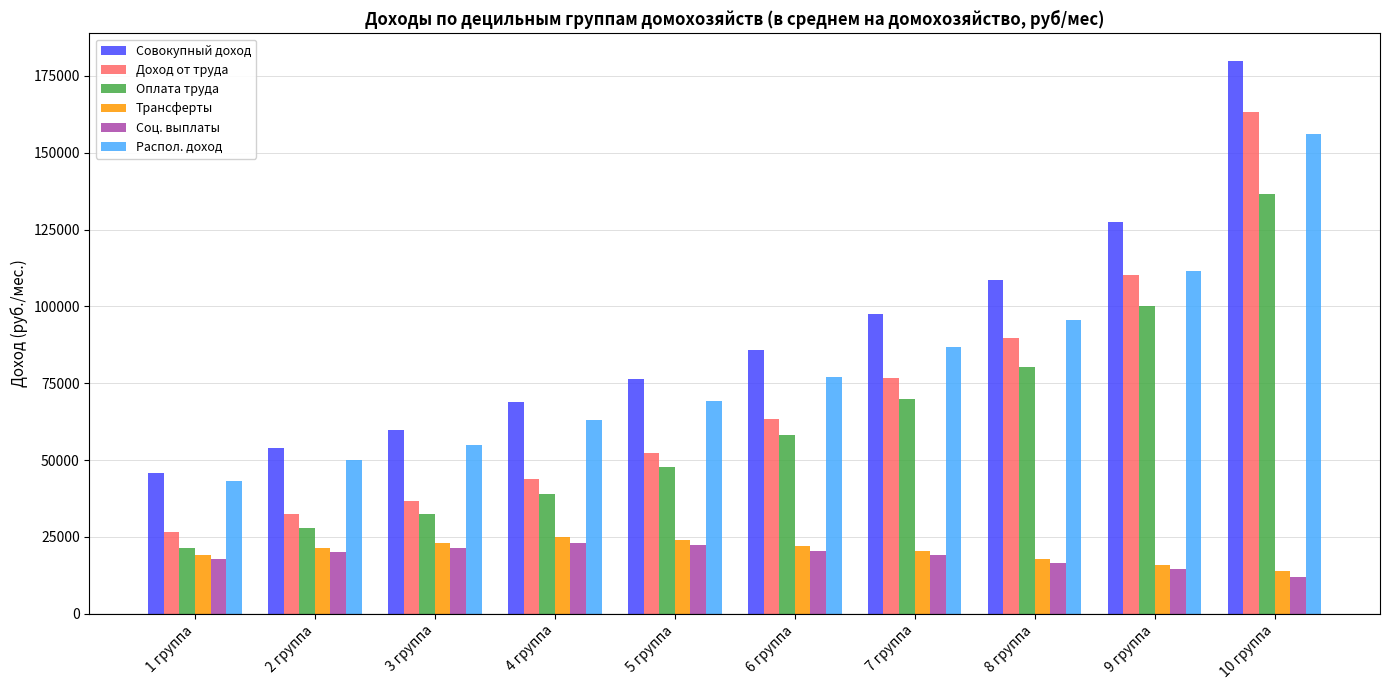

How many data points in Совокупный доход are above 85904?

5